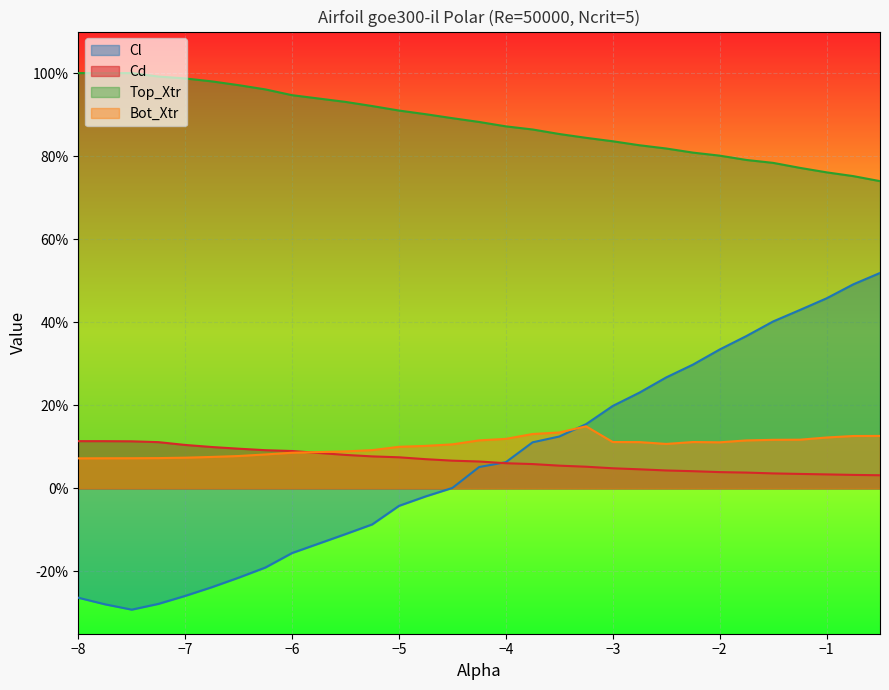

What is the difference between the second highest and minimum values in the Top_Xtr series?

0.3